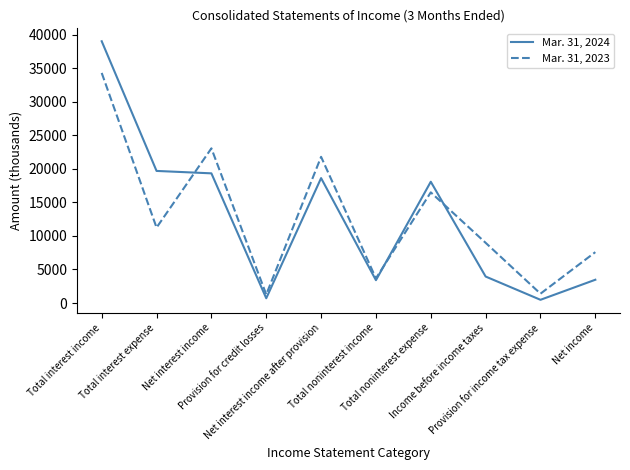

What is the difference between the maximum and minimum values in the Mar. 31, 2024 series?

38519